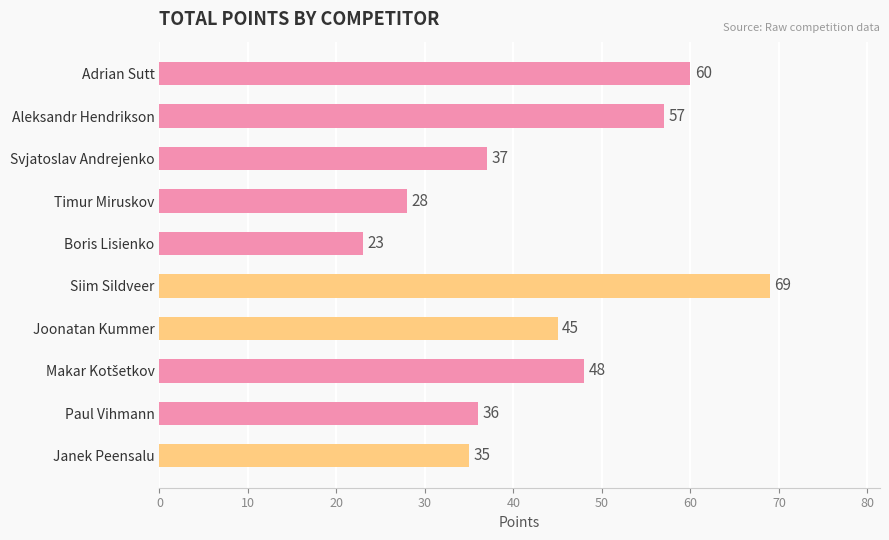

Which category has the lowest value across all series?

Boris Lisienko